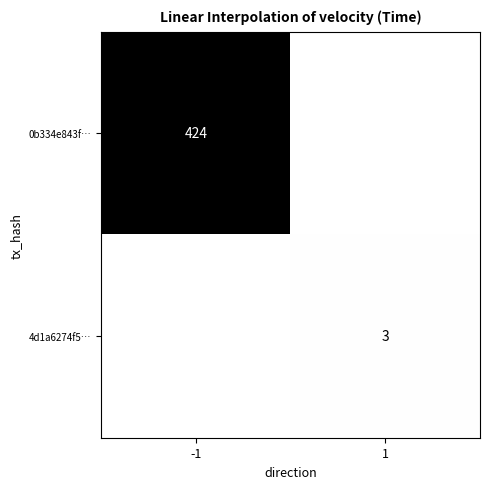

How many data points does each series have?

2